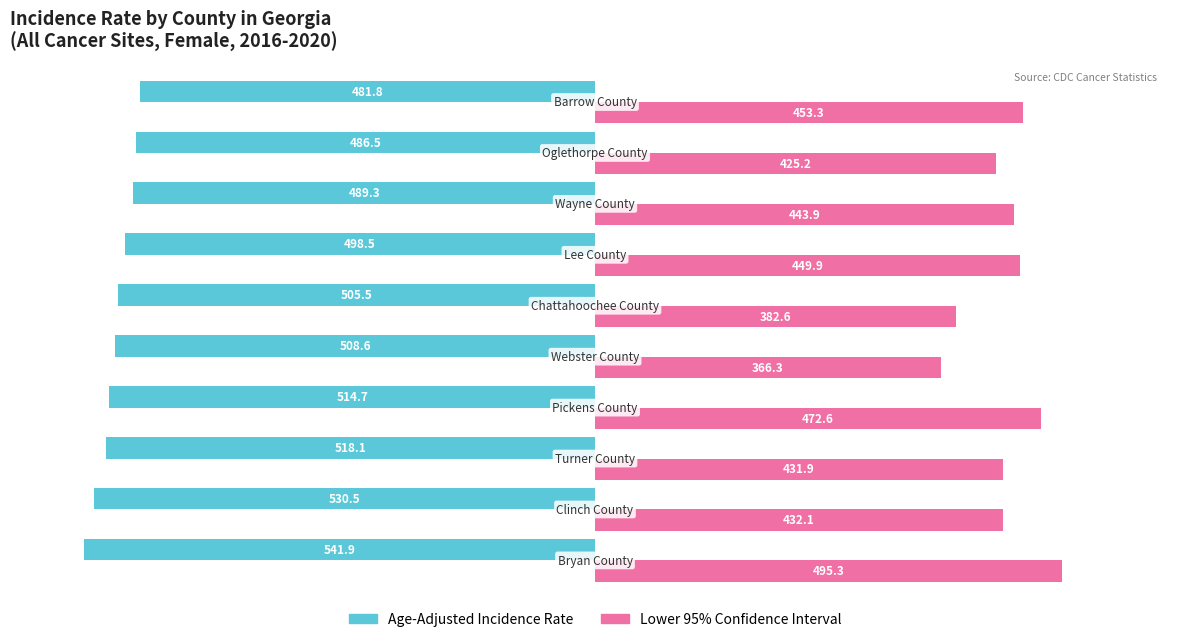

What is the greatest value displayed?

495.3